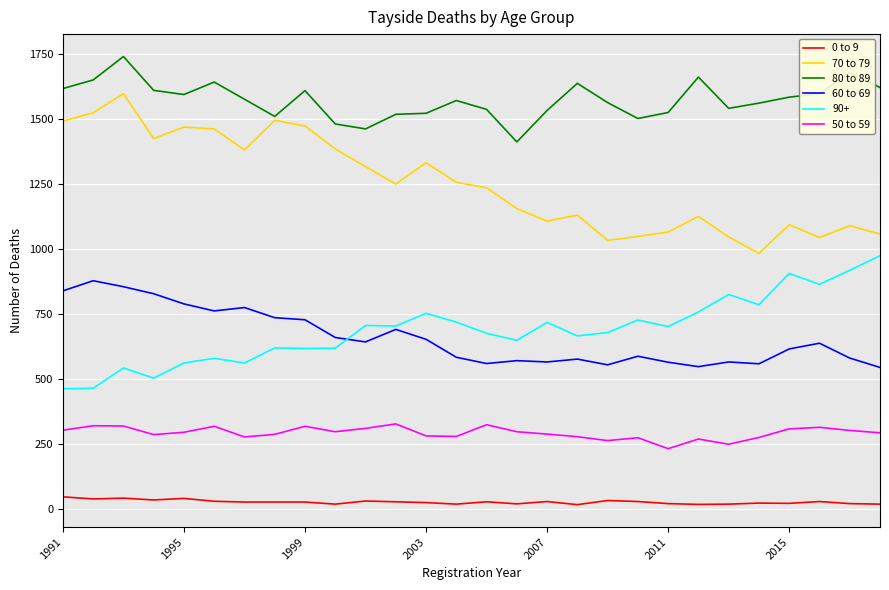

Which series has the largest total across all categories?

80 to 89